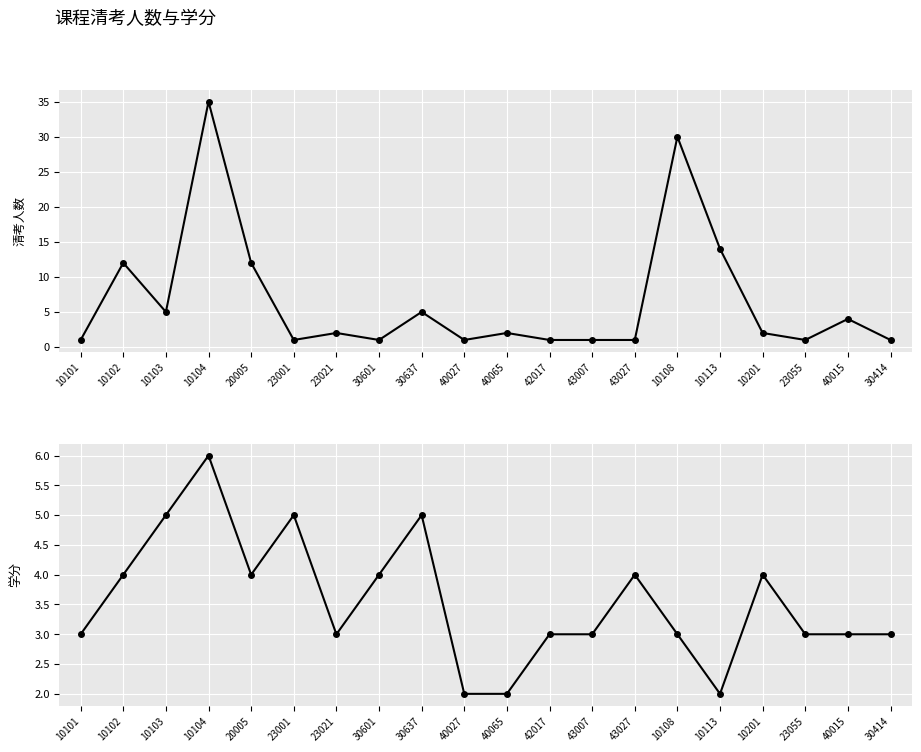

What is the label of the 1st point from the right?

30414